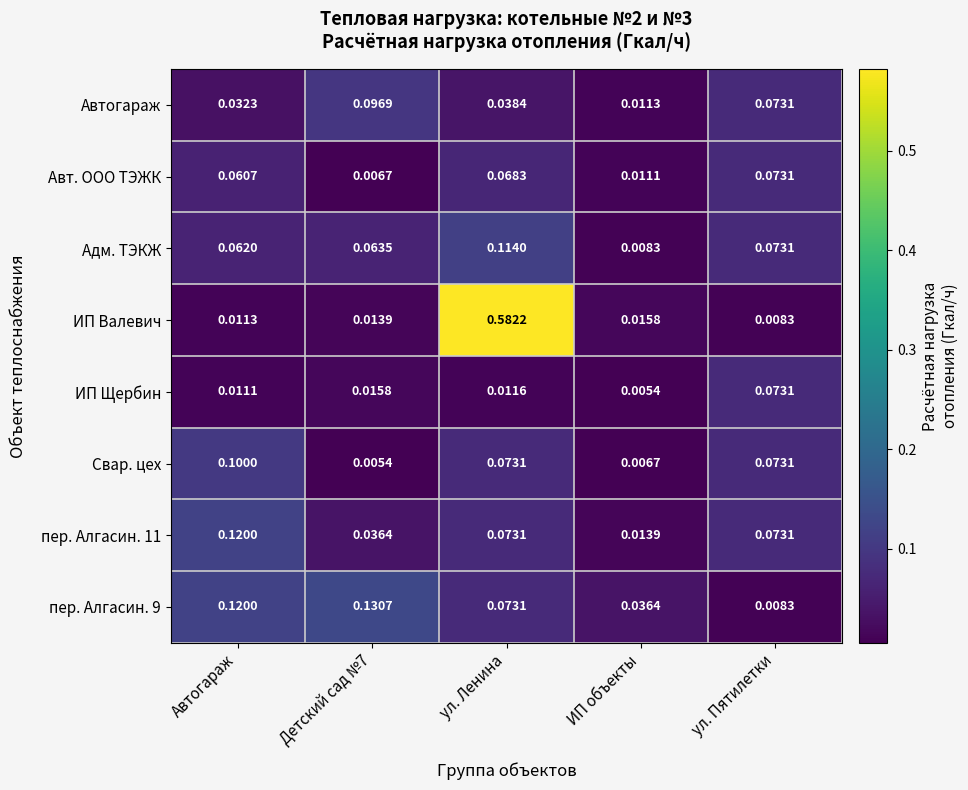

Which category has the highest value across all series?

ул. Ленина